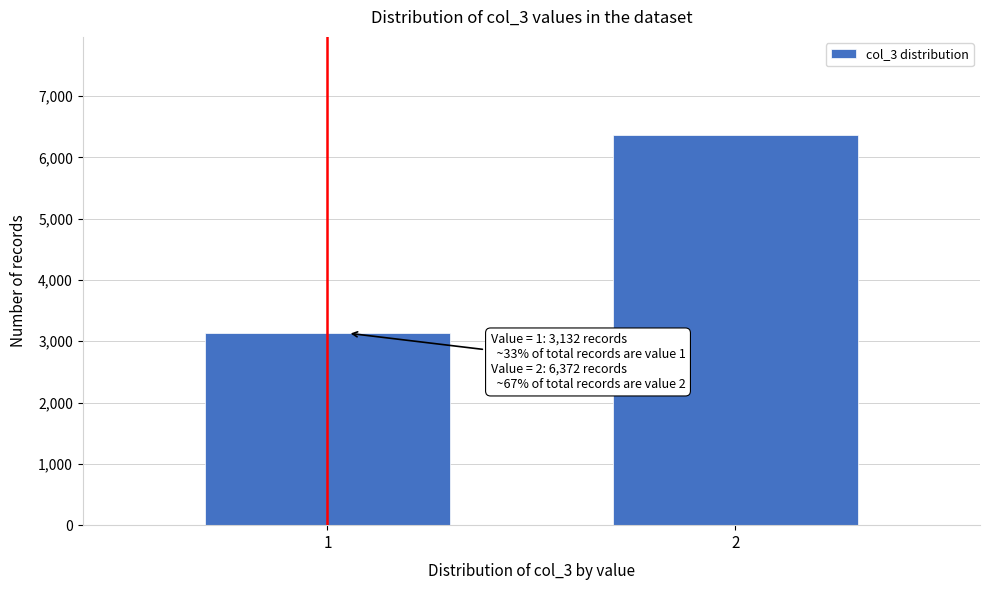

Reading right to left, list all the values displayed in this chart.

2=6372	1=3132